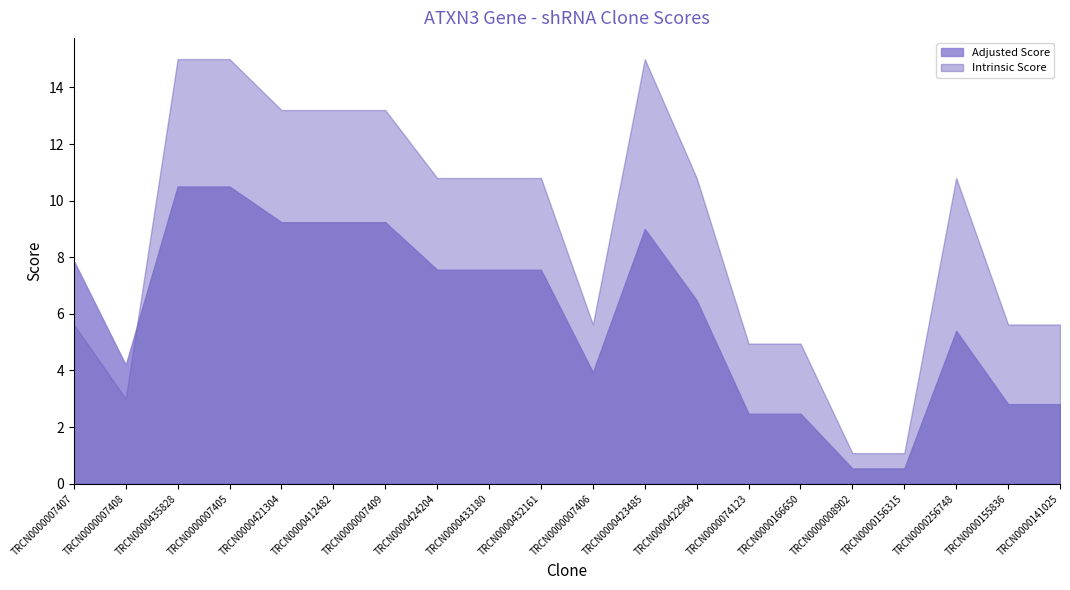

What is the approximate value at TRCN0000007409?

9.2